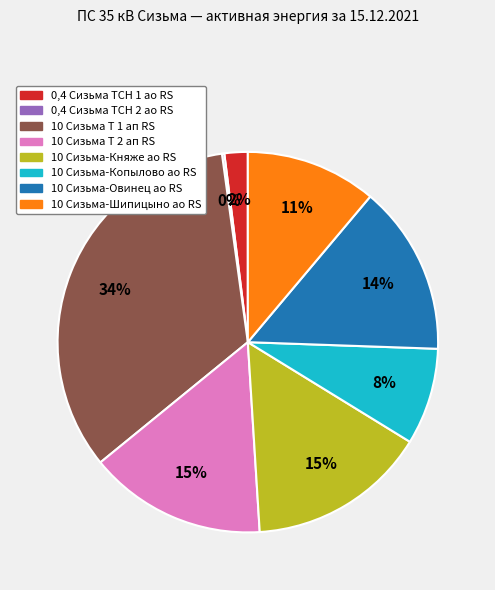

To the nearest percent, what portion does 10 Сизьма-Княже ао RS represent?

15%